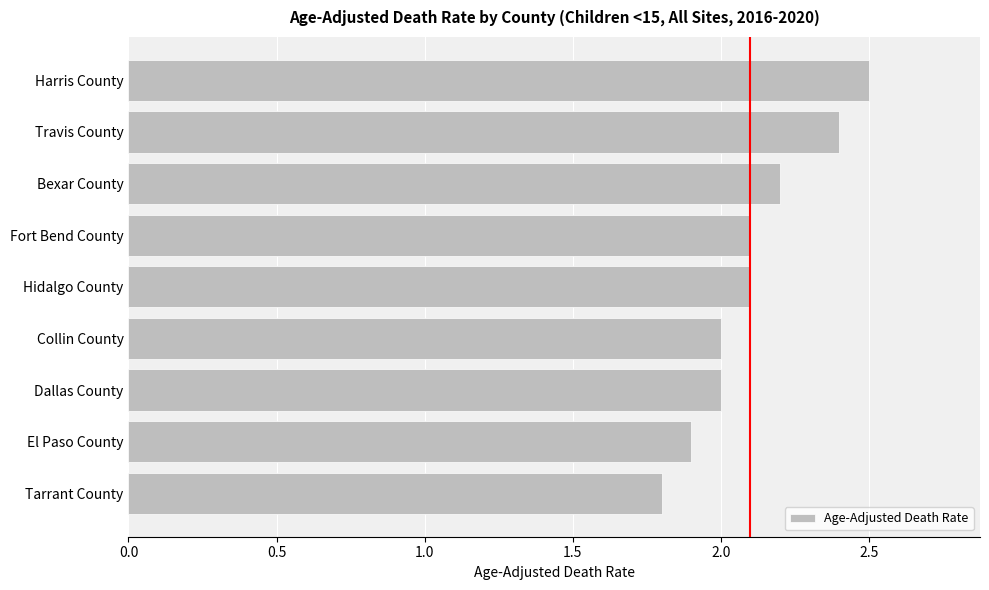

The value at Bexar County is 0.9. True or false?

False